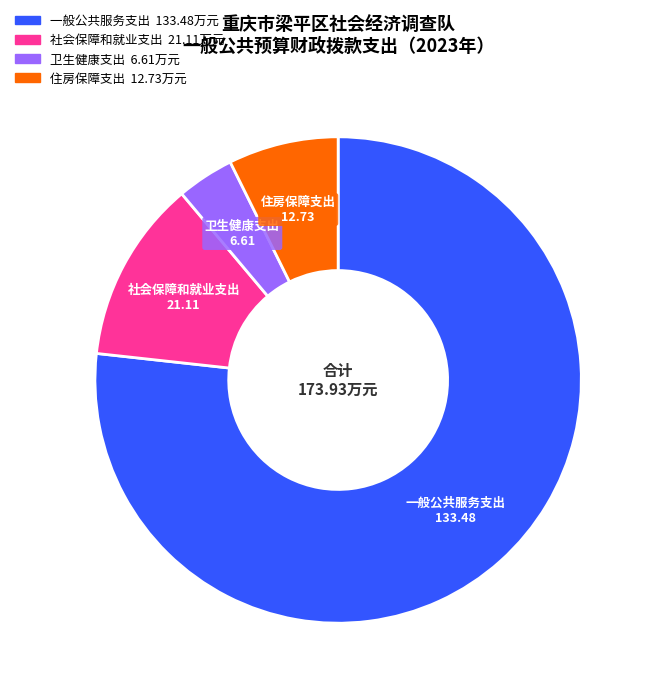

What is the ratio of the value at 卫生健康支出 to the value at 住房保障支出?

0.5